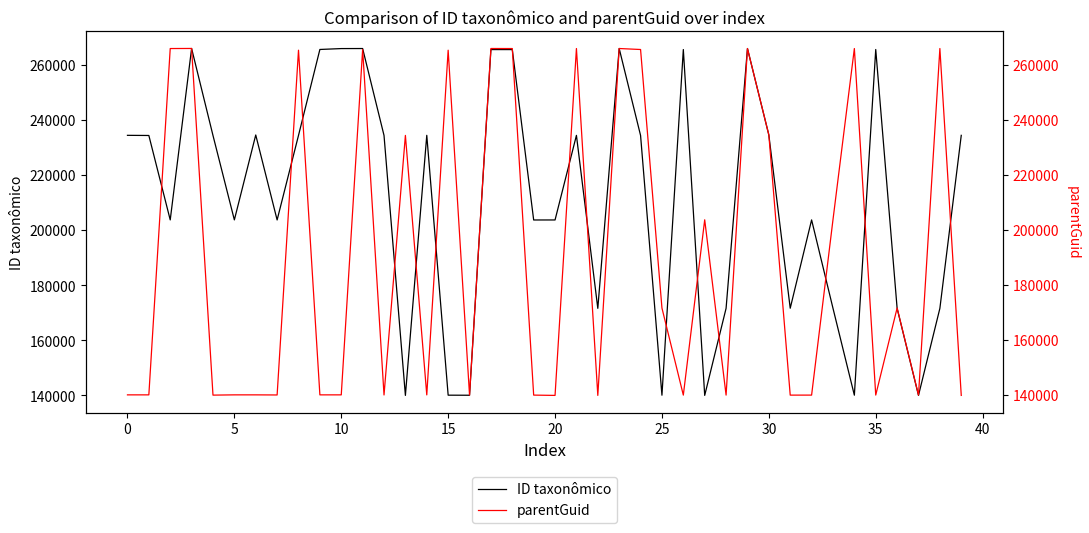

What is the total value across all series at 16?

280054